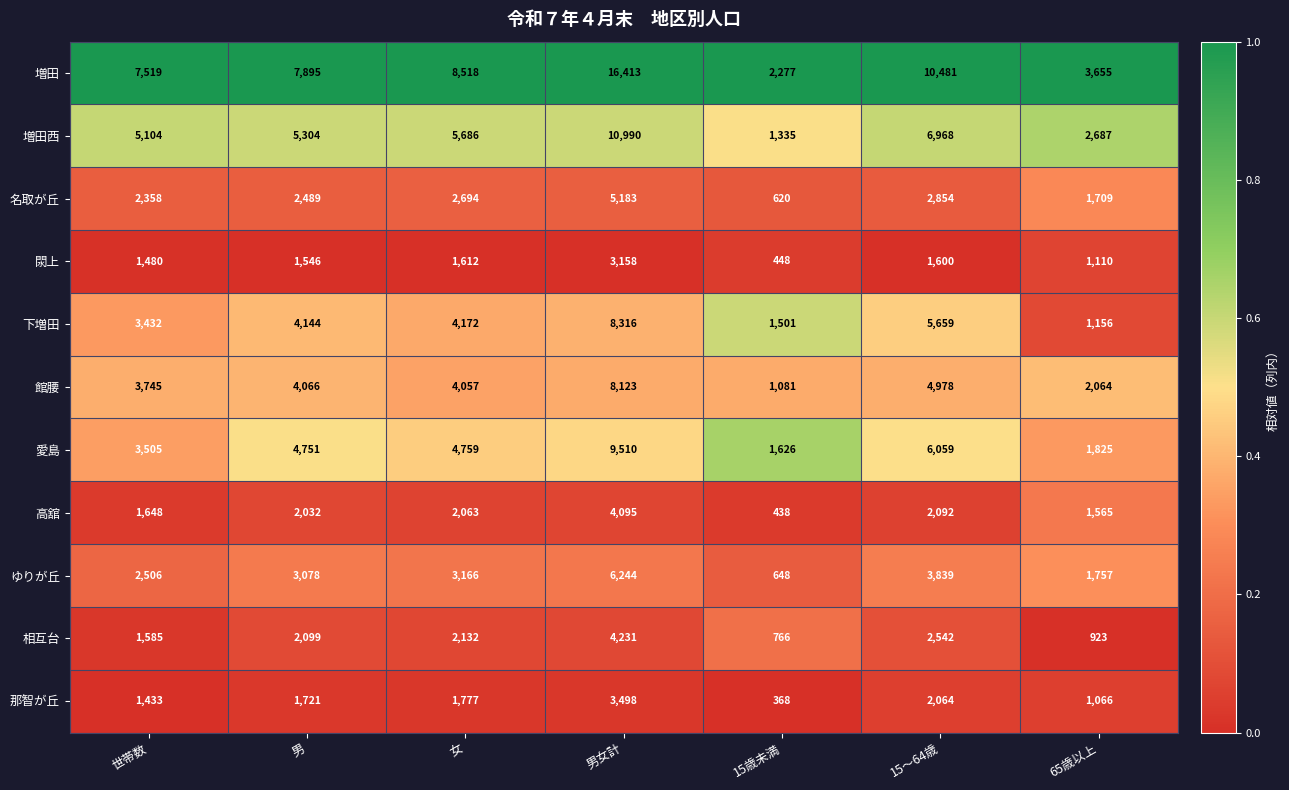

Rank the series at 男女計 from highest to lowest value.

増田, 増田西, 愛島, 下増田, 館腰, ゆりが丘, 名取が丘, 相互台, 高舘, 那智が丘, 閖上